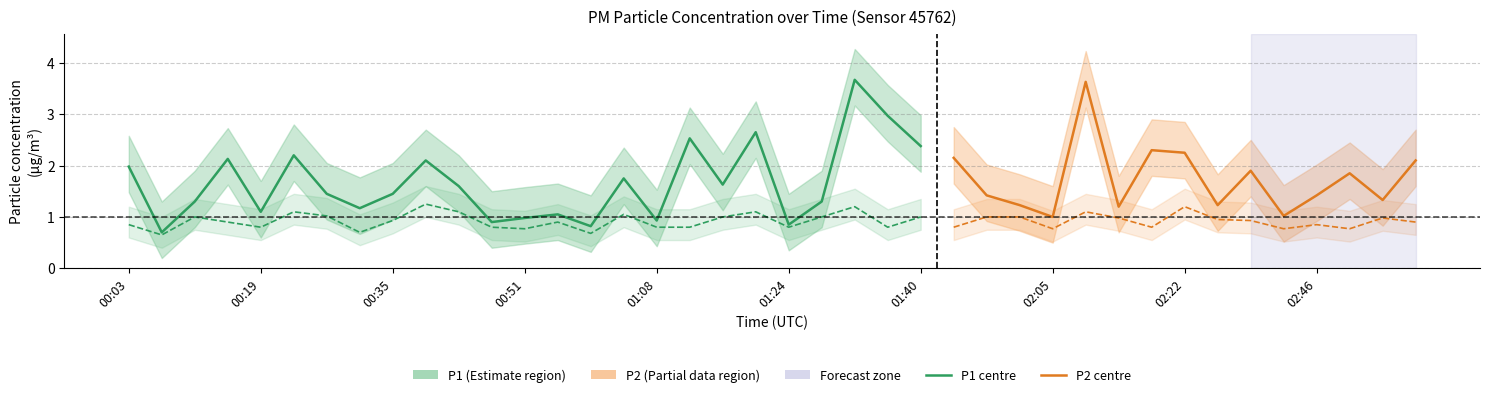

How many lines are shown in the chart?

2